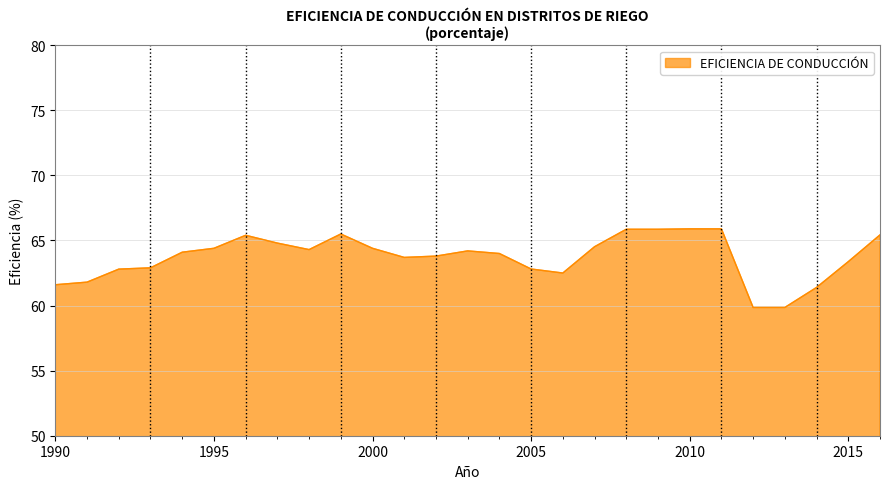

What is the smallest value displayed?

59.9